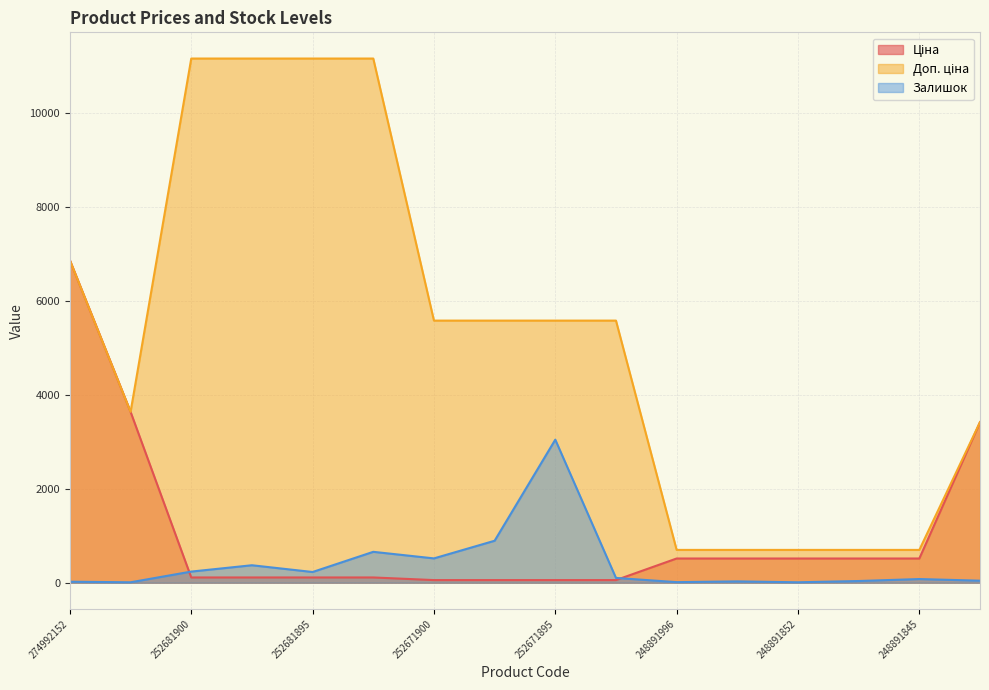

True or false: Доп. ціна and Ціна intersect in this chart.

False